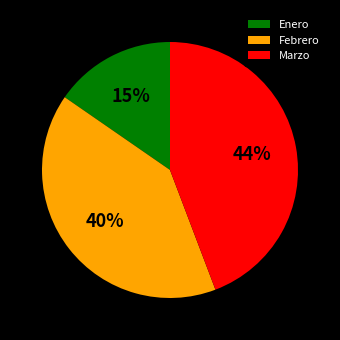

What percentage is the Marzo slice, to the nearest percent?

44%